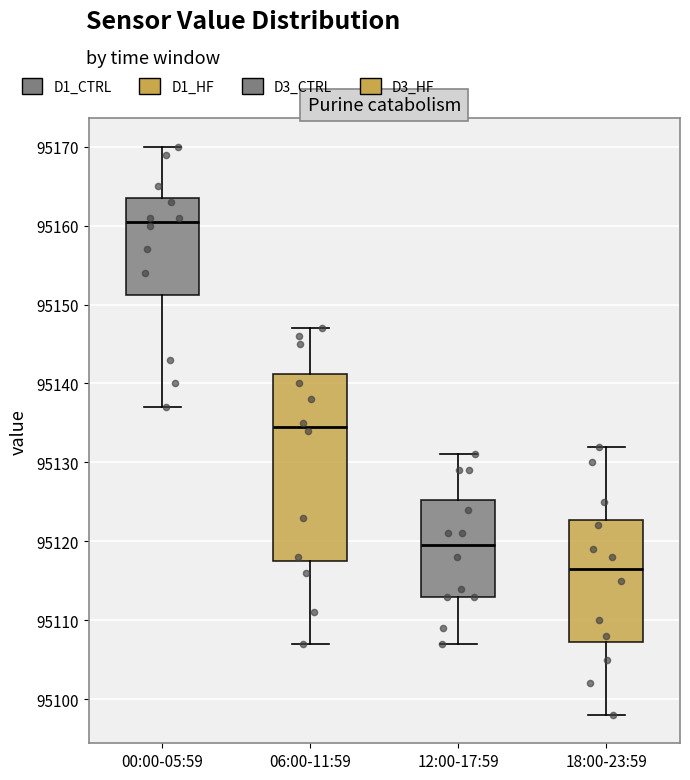

Reading left to right, transcribe this box plot: for each box, give where its median line is, the range the box spans, and where its two whiskers end, as read against the y-axis. The values are not printed on the chart, so give them approximately, as read against the axis.

00:00-05:59: median 95161, box 95151 to 95164, whiskers 95137 to 95170
06:00-11:59: median 95135, box 95118 to 95141, whiskers 95107 to 95147
12:00-17:59: median 95120, box 95113 to 95125, whiskers 95107 to 95131
18:00-23:59: median 95117, box 95107 to 95123, whiskers 95098 to 95132